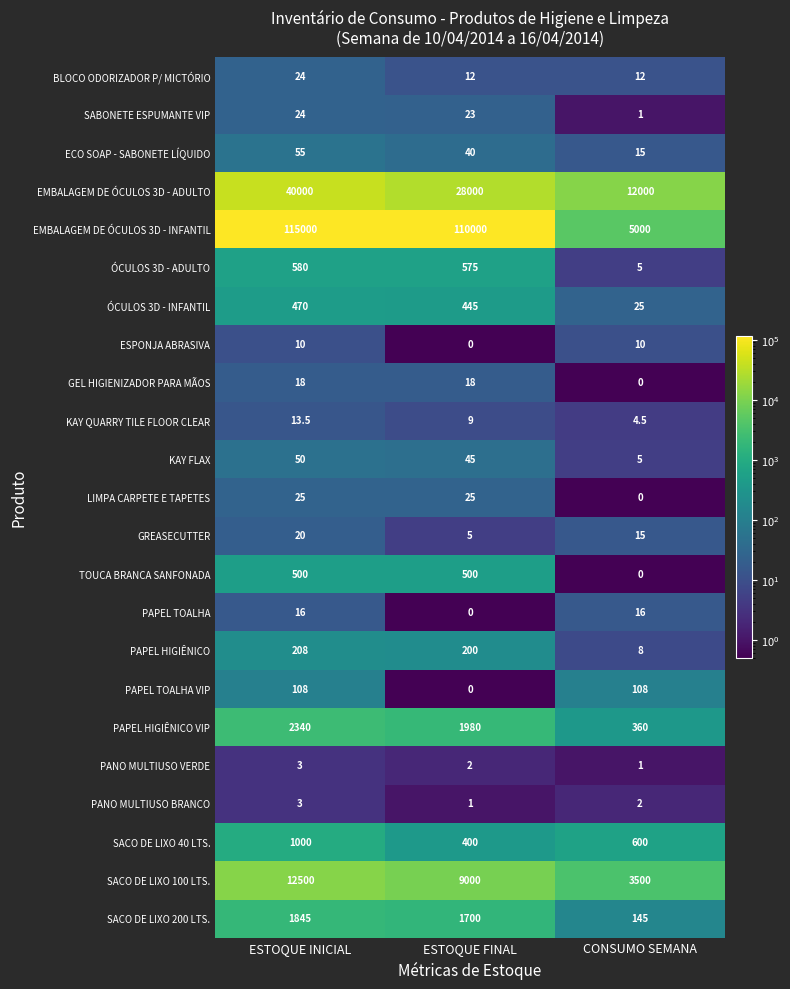

Which series changed the most between ESTOQUE INICIAL and CONSUMO SEMANA?

EMBALAGEM DE ÓCULOS 3D - INFANTIL